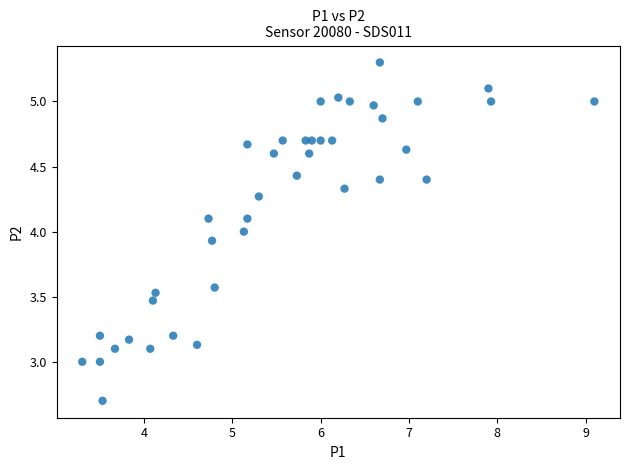

What is the range of Y values (max minus min)?

2.6